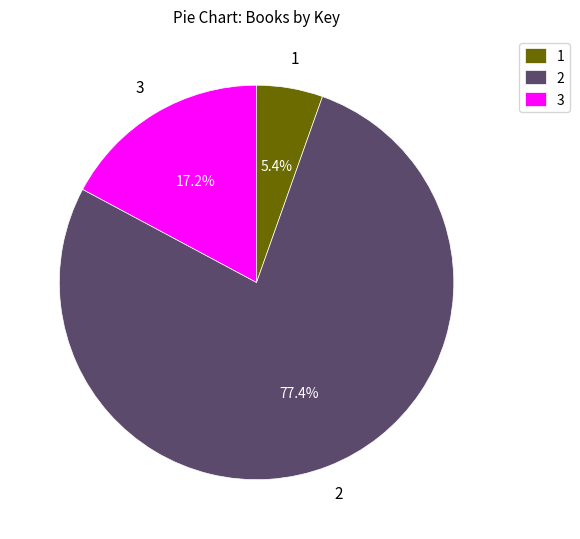

Which category has the biggest portion of the pie?

2